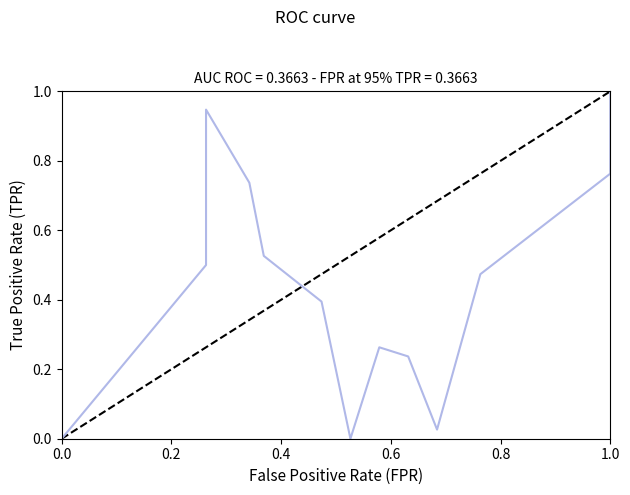

Reading right to left, transcribe all the data shown in this chart.

1.0	0.8	0.5	0.0	0.2	0.3	0.0	0.4	0.5	0.7	0.9	0.5	0.0